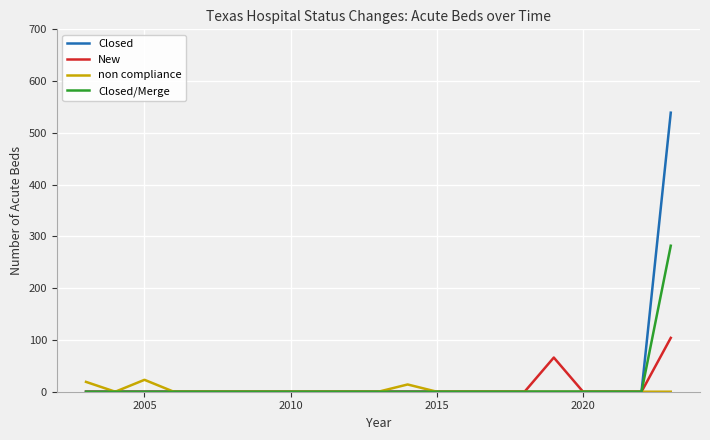

What is the difference between the maximum and minimum values in the Closed/Merge series?

282